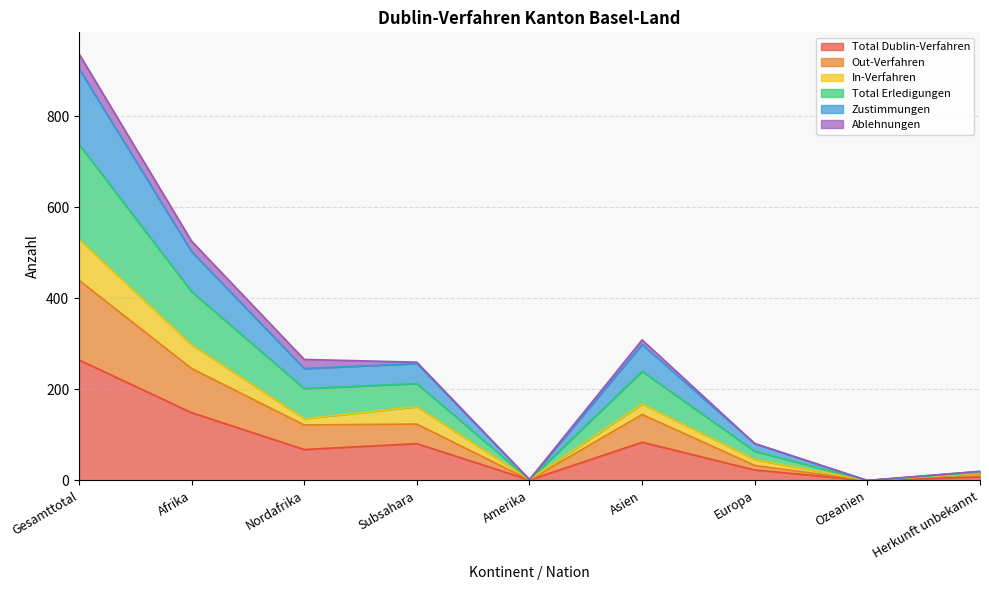

What is the highest value of the Total Dublin-Verfahren series?

265